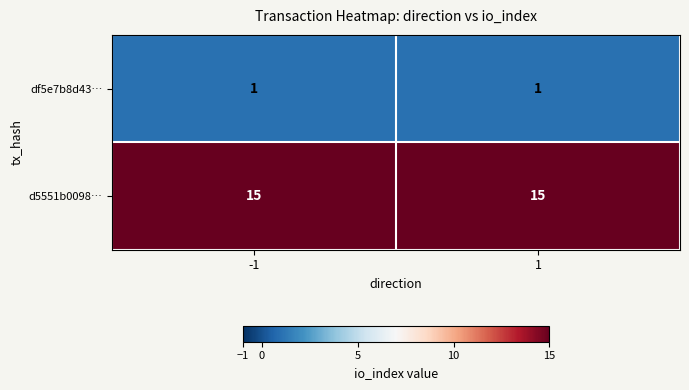

What is the difference between the highest and lowest values at 1?

14